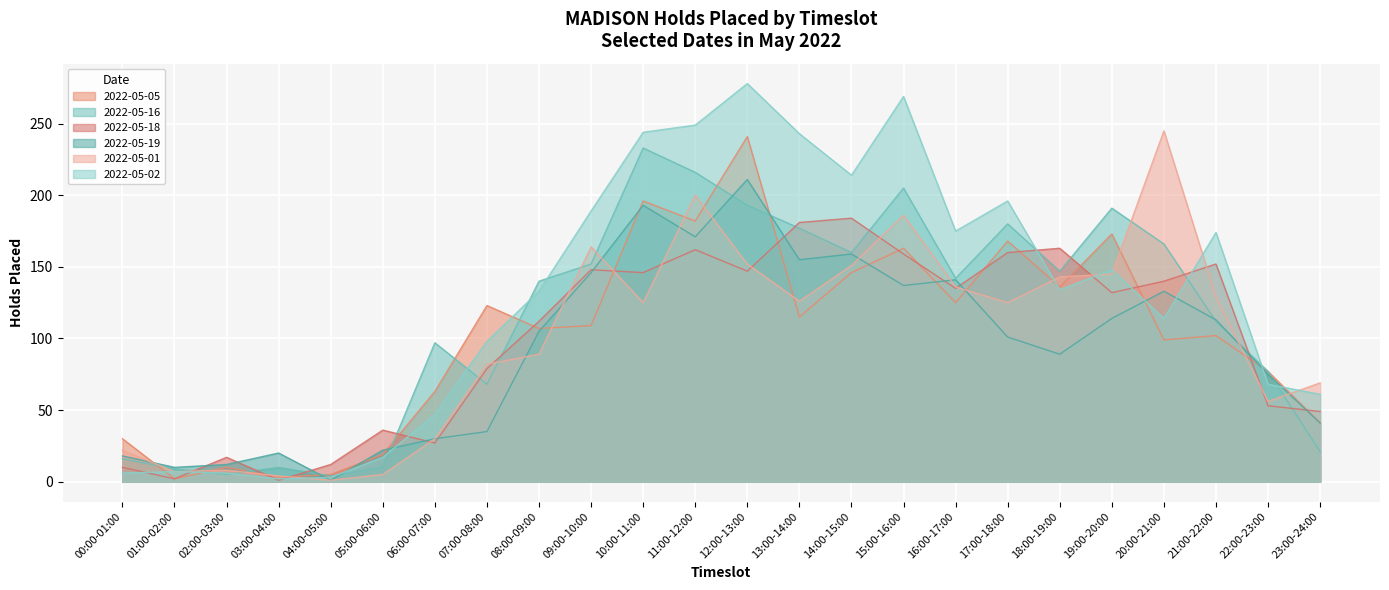

Which has a higher value, 12:00-13:00 or 04:00-05:00?

12:00-13:00